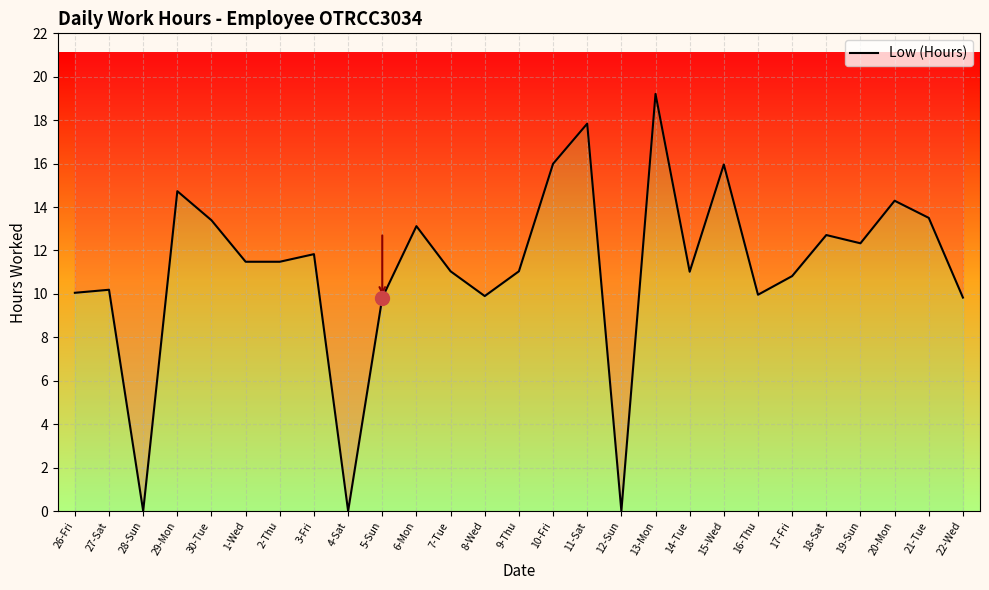

True or false: the data has more than 0 interior local peaks.

True